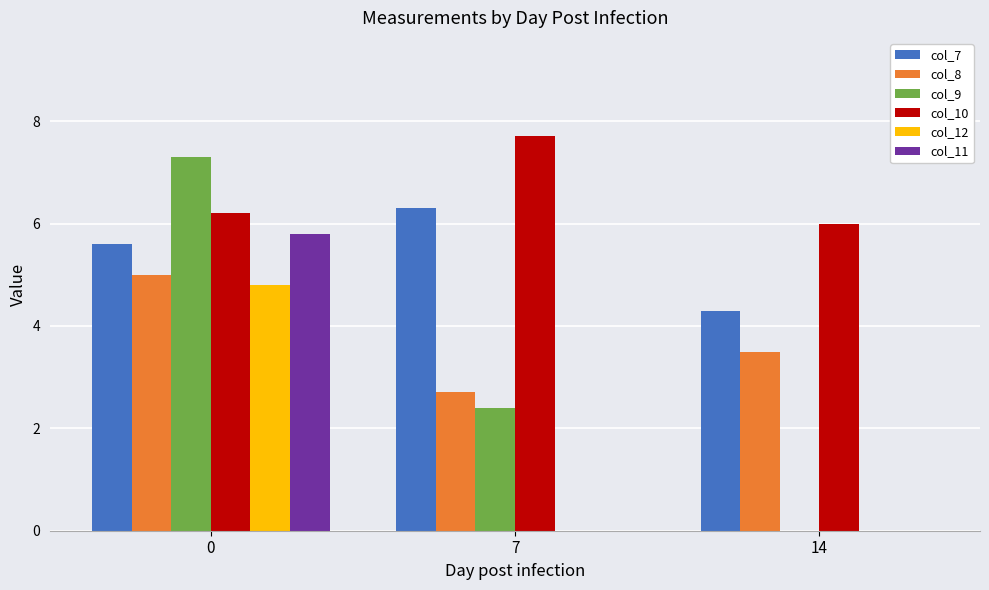

How many groups of bars are there?

3